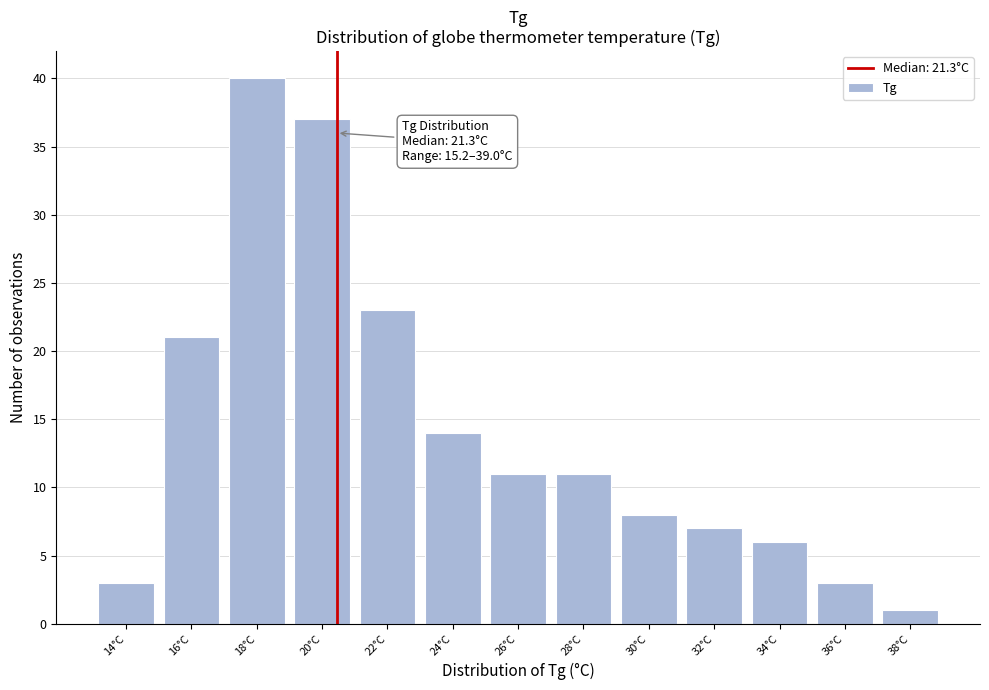

Reading right to left, transcribe all the data shown in this chart.

38°C=1	36°C=3	34°C=6	32°C=7	30°C=8	28°C=11	26°C=11	24°C=14	22°C=23	20°C=37	18°C=40	16°C=21	14°C=3